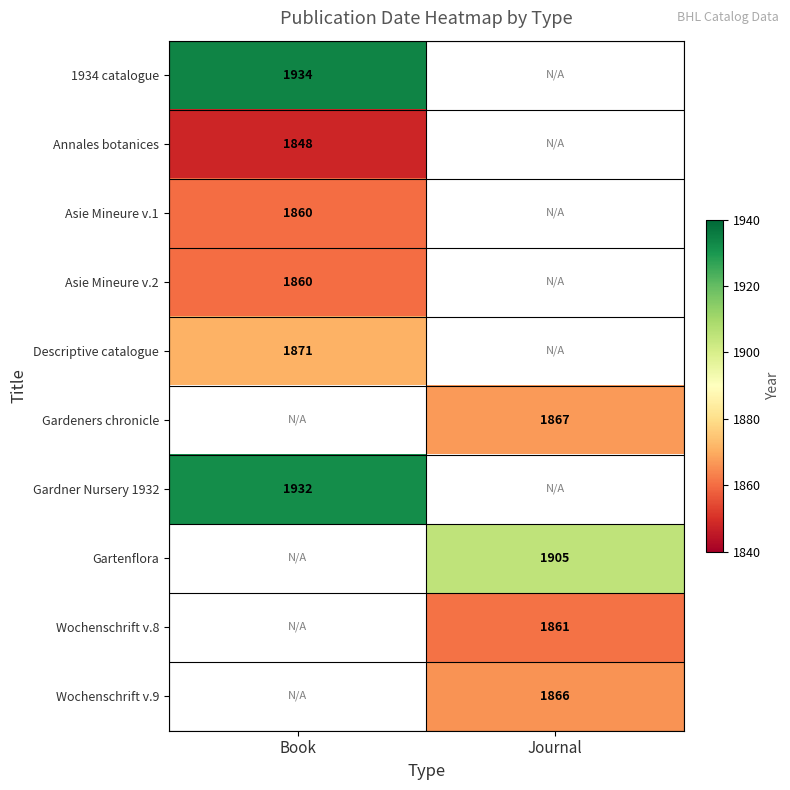

At how many categories does at least one series exceed 1893?

2